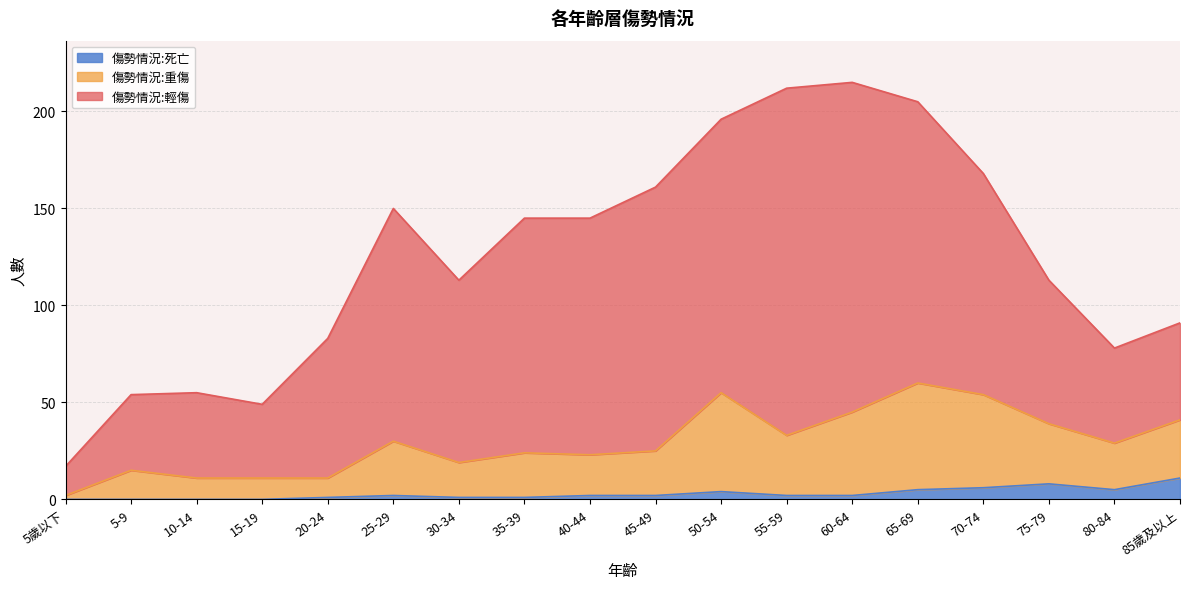

True or false: 傷勢情況:死亡 has more than 2 interior local peaks.

True